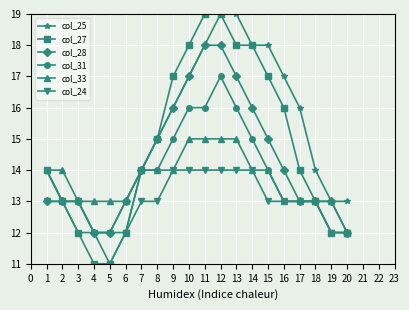

The col_31 series shows 8 at 17. True or false?

False